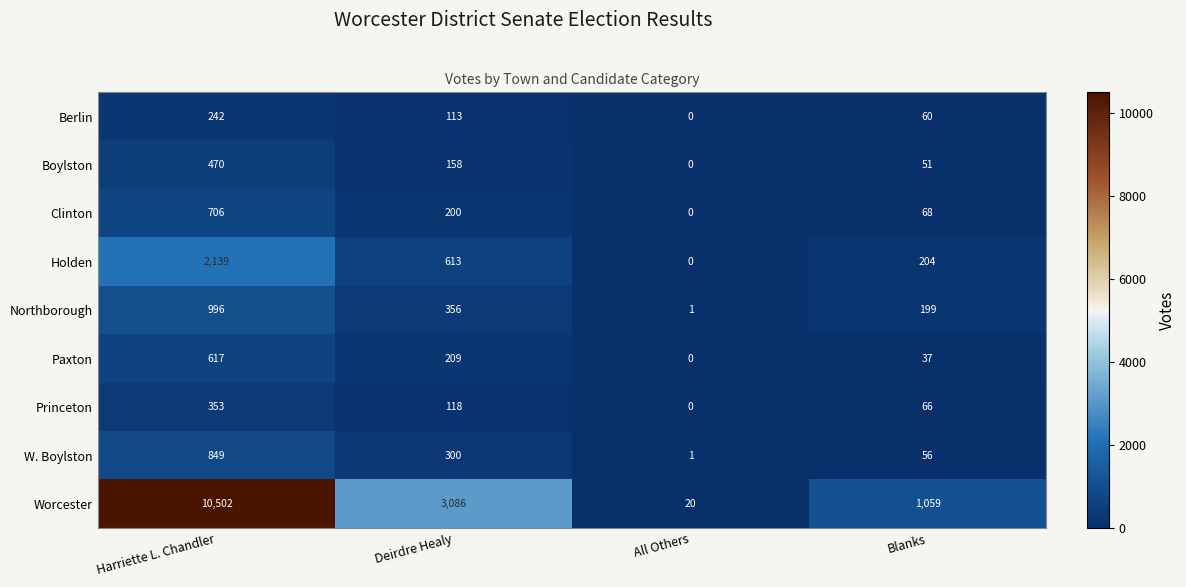

True or false: Princeton has a value of 142 at Harriette L. Chandler.

False